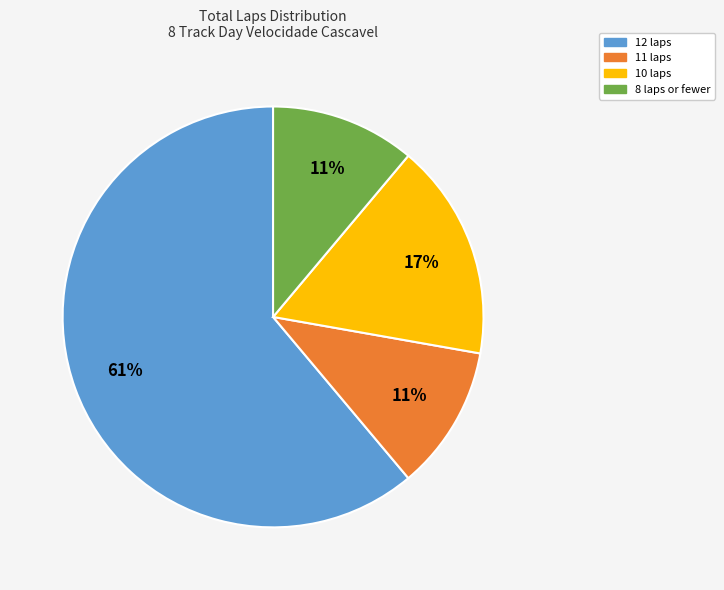

To the nearest percent, what is the difference between the largest and smallest slice percentages?

50%